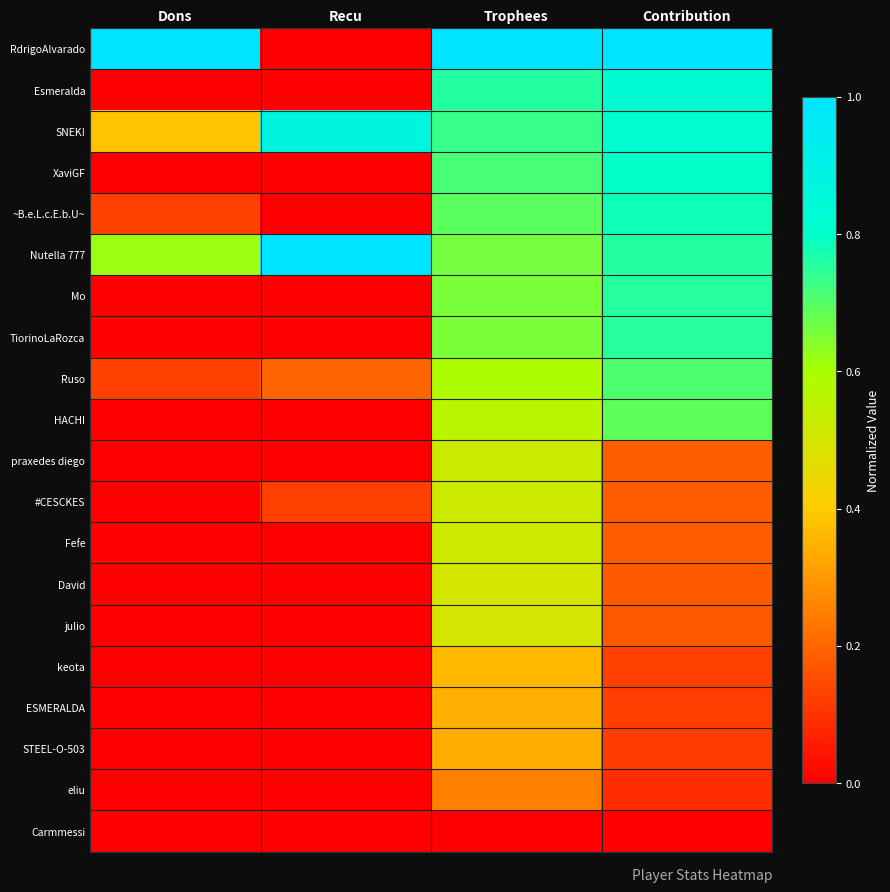

At which category is the sum across all series the highest?

Trophees